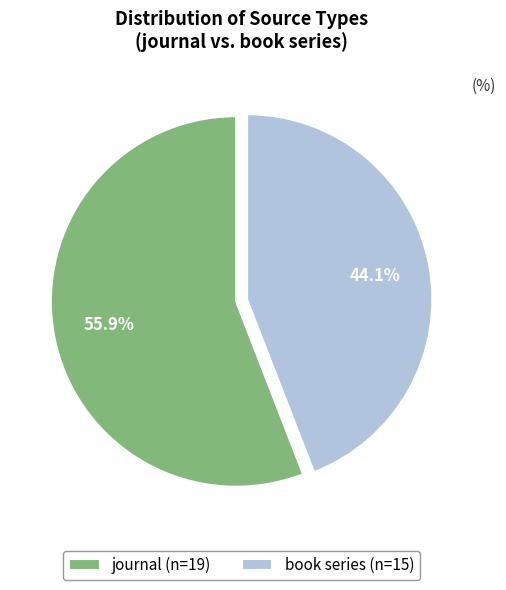

Approximately how many times larger is the value at journal (n=19) compared to book series (n=15)?

1.3